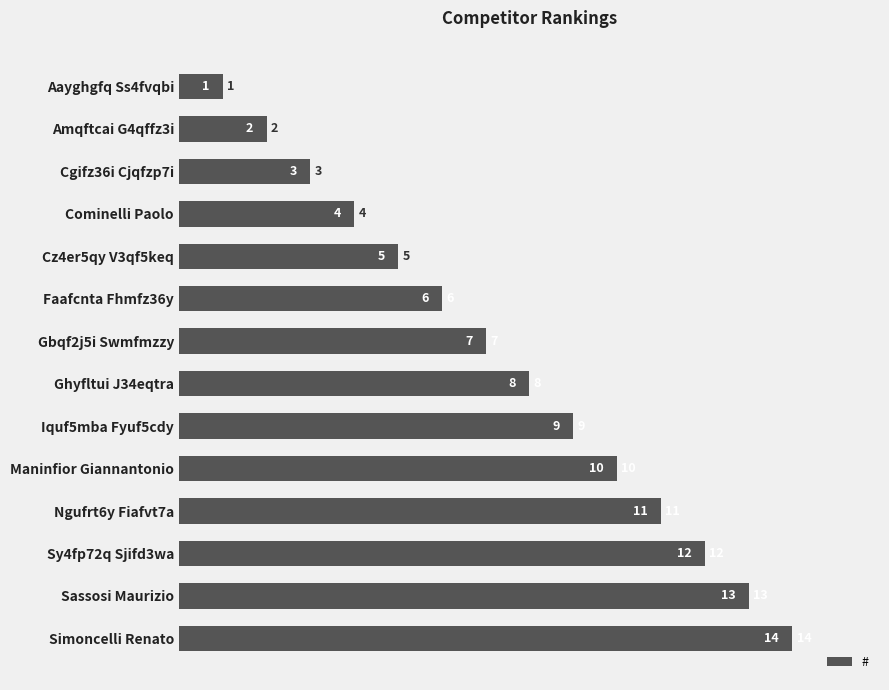

How many data points are less than 8?

7